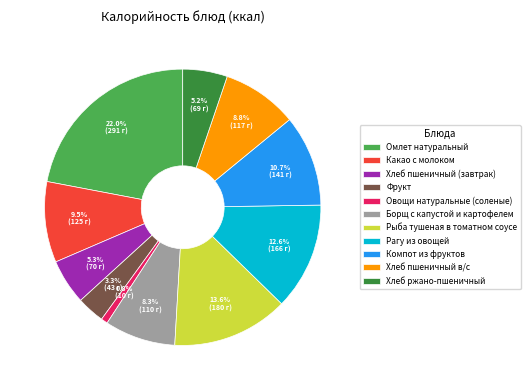

The Борщ с капустой и картофелем slice represents 8% of the pie. True or false?

True